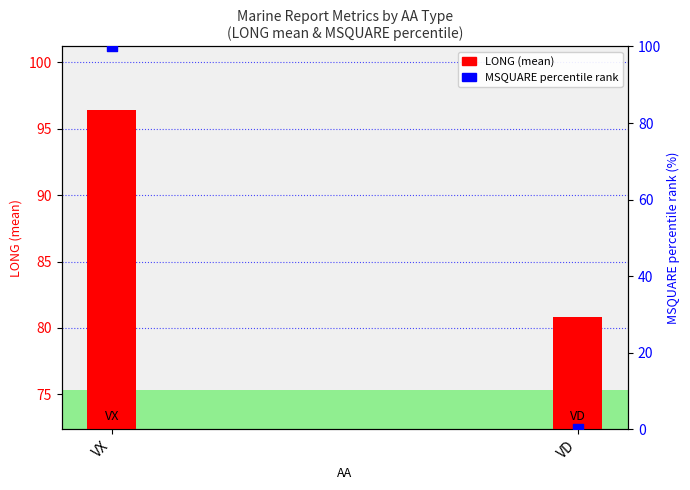

At which category is the sum across all series the highest?

VX